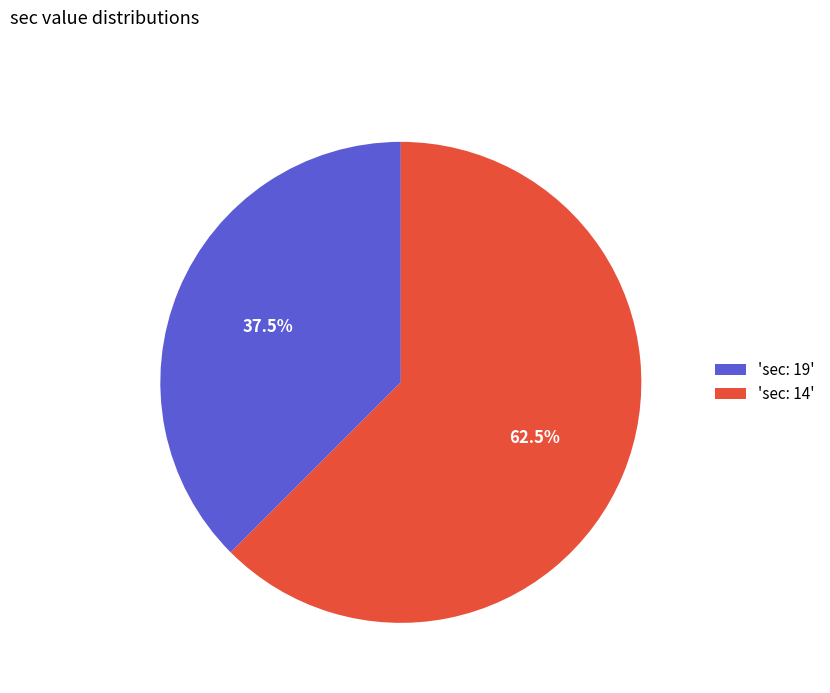

Is there any slice that represents more than half of the pie?

Yes